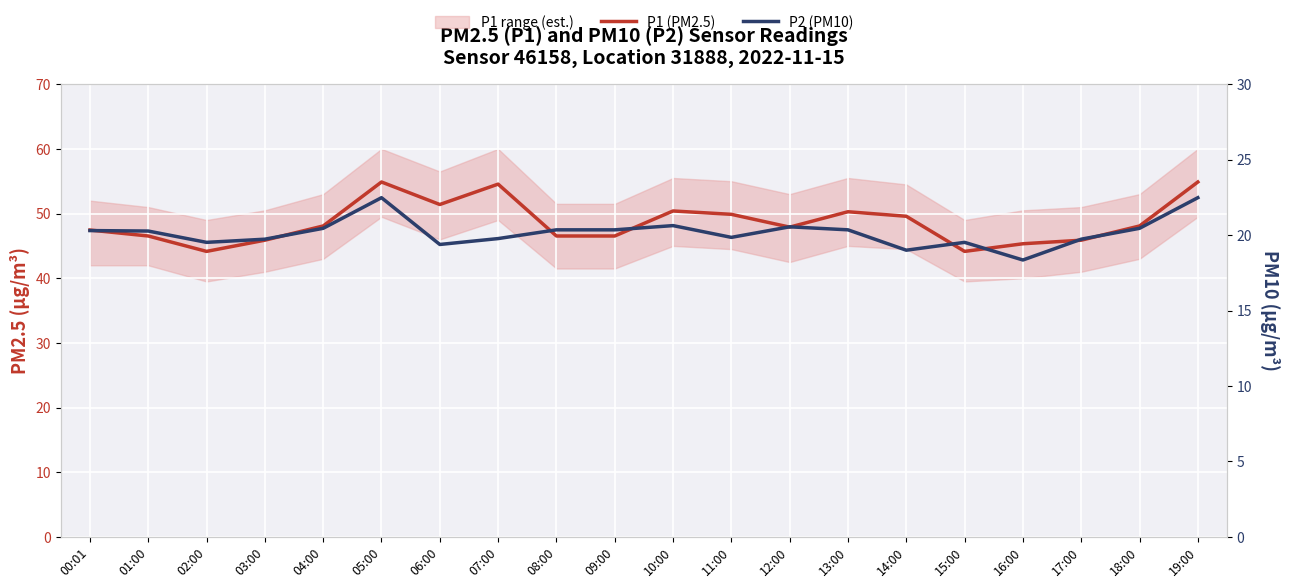

List the labels in order of P2 (PM10) value, smallest first.

16:00, 14:00, 06:00, 02:00, 15:00, 03:00, 17:00, 07:00, 11:00, 01:00, 00:01, 08:00, 09:00, 13:00, 04:00, 18:00, 12:00, 10:00, 05:00, 19:00